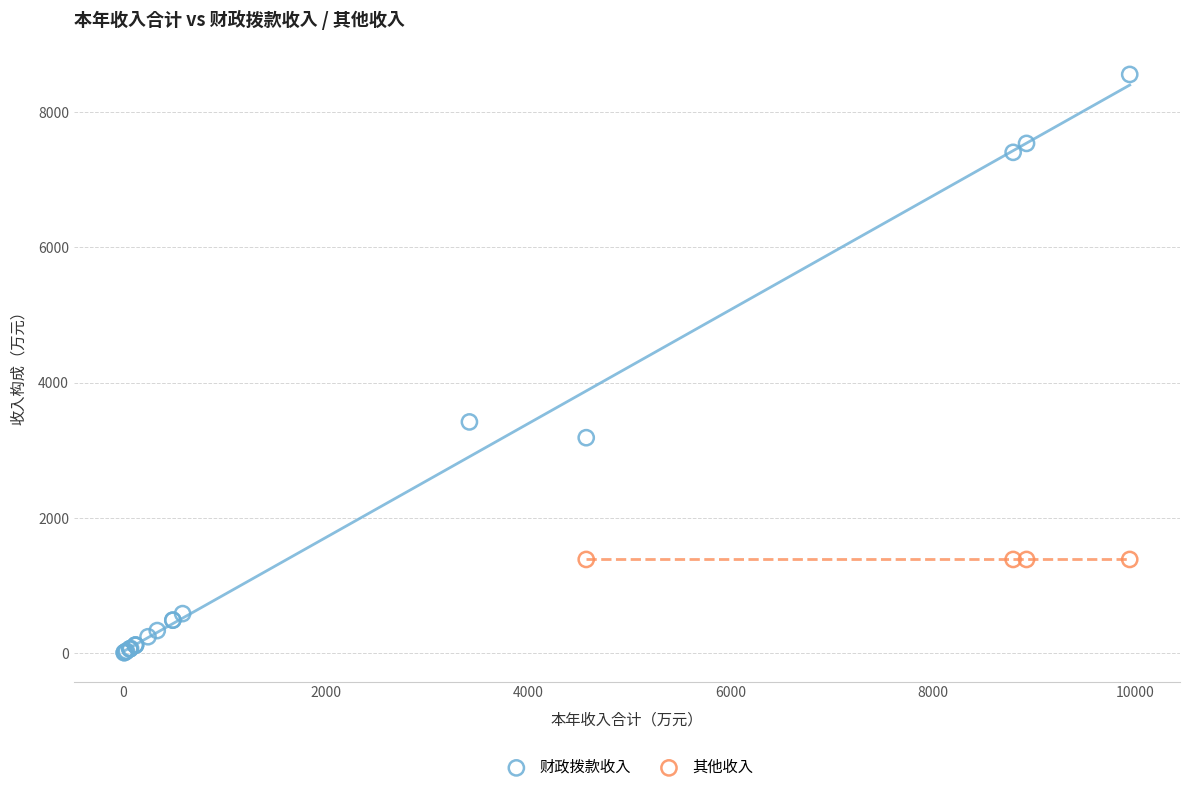

Which series contains the highest Y value?

财政拨款收入